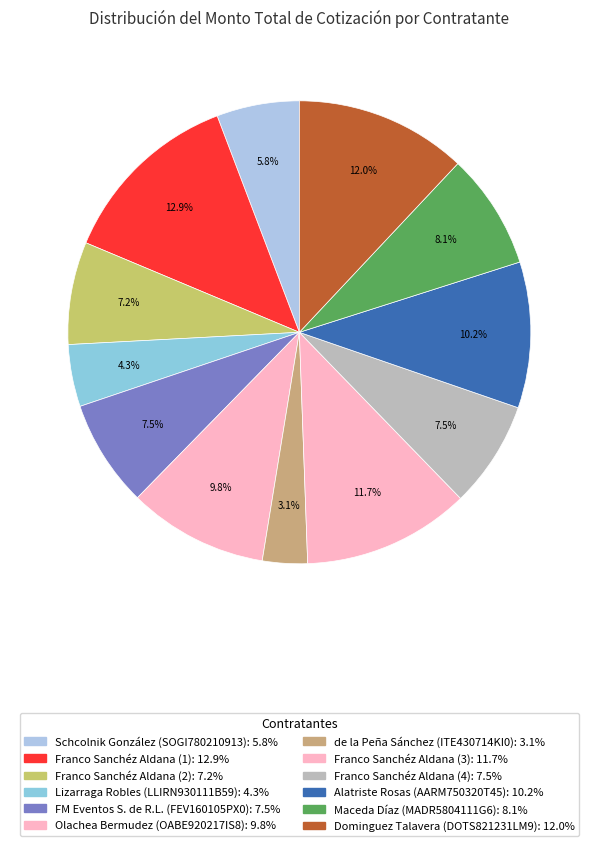

Count the number of slices in the pie.

12